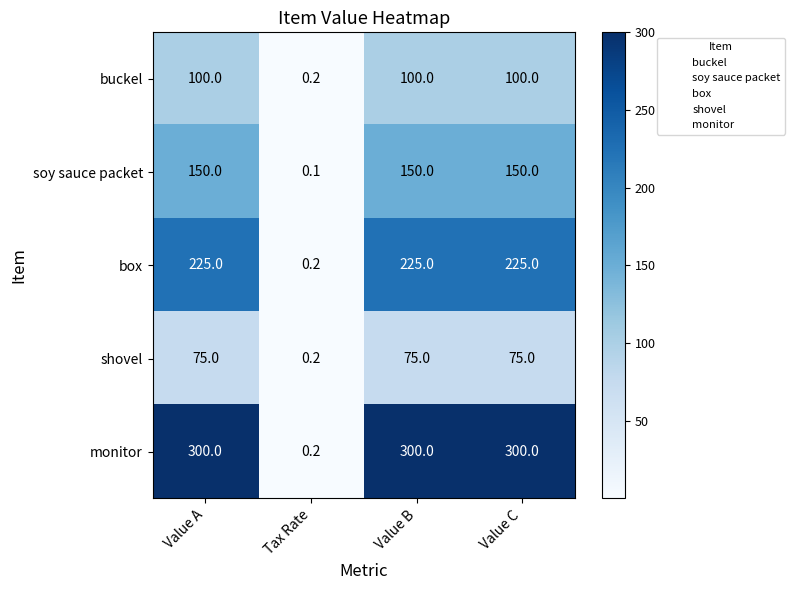

Which category has the lowest value across all series?

Tax Rate